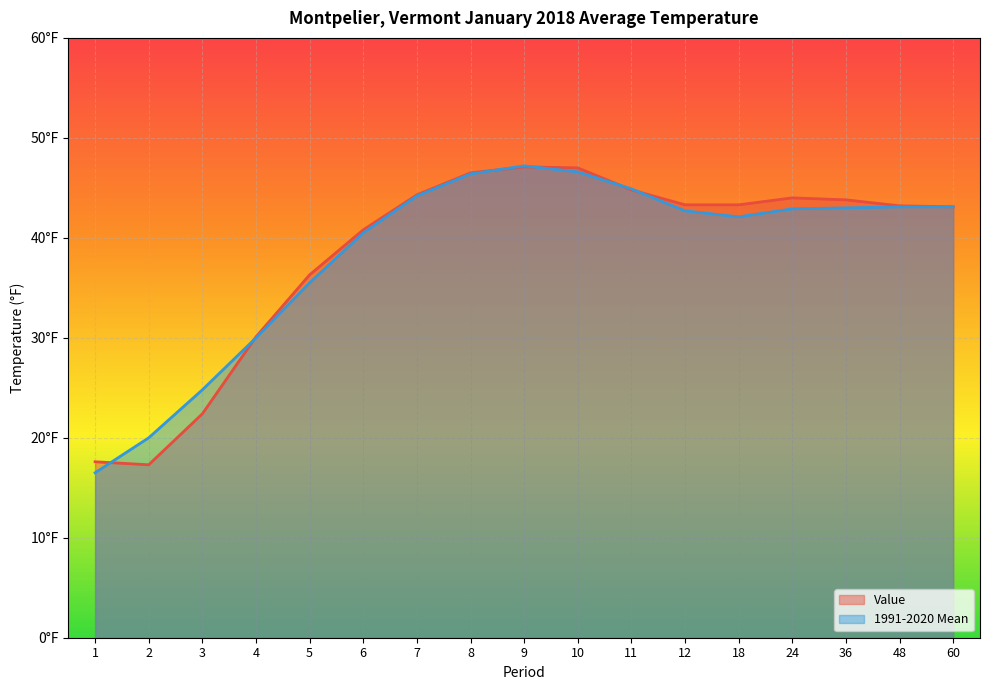

What is the sum of the Value values at 5 and 24?

80.3